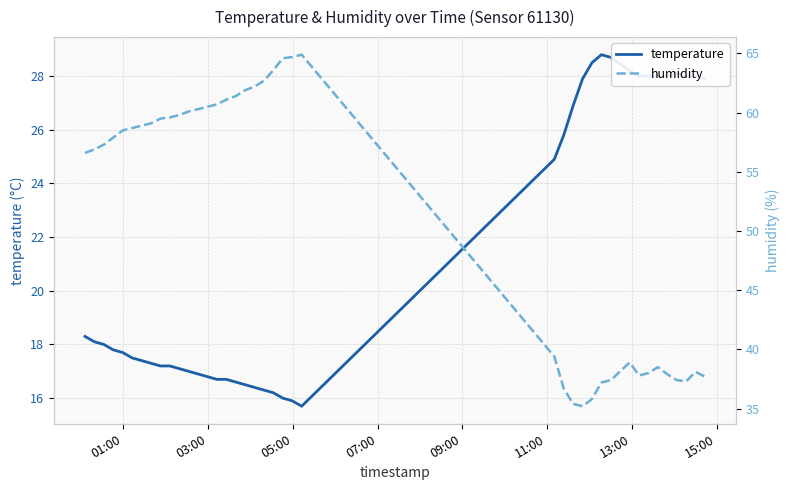

What is the lowest value of the temperature series?

15.7